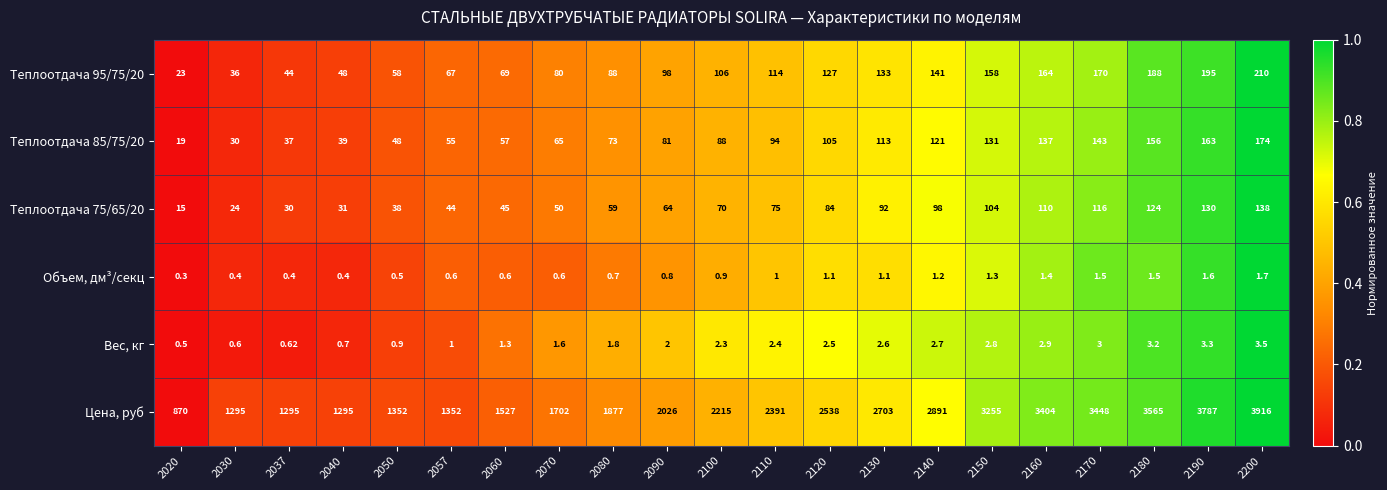

What is the total value across all series at 2037?

1407.0